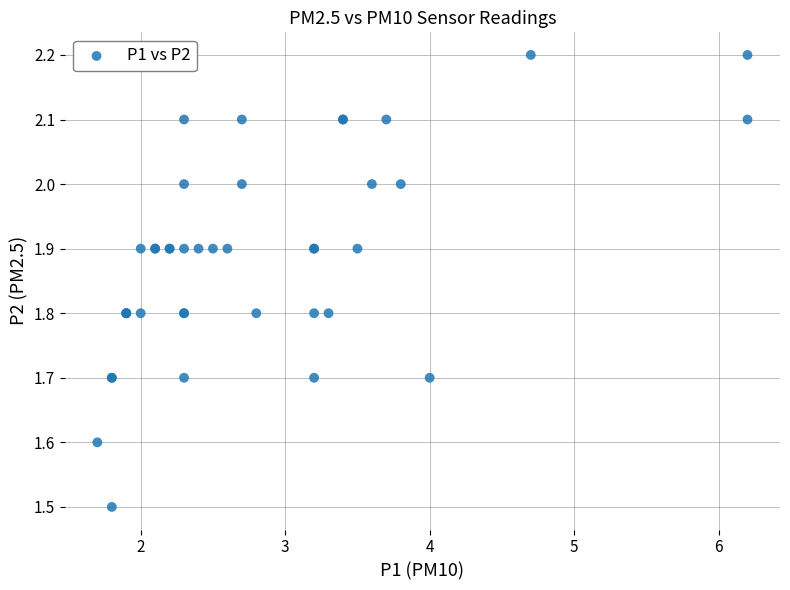

What Y value in the scatter plot is closest to 1?

1.5